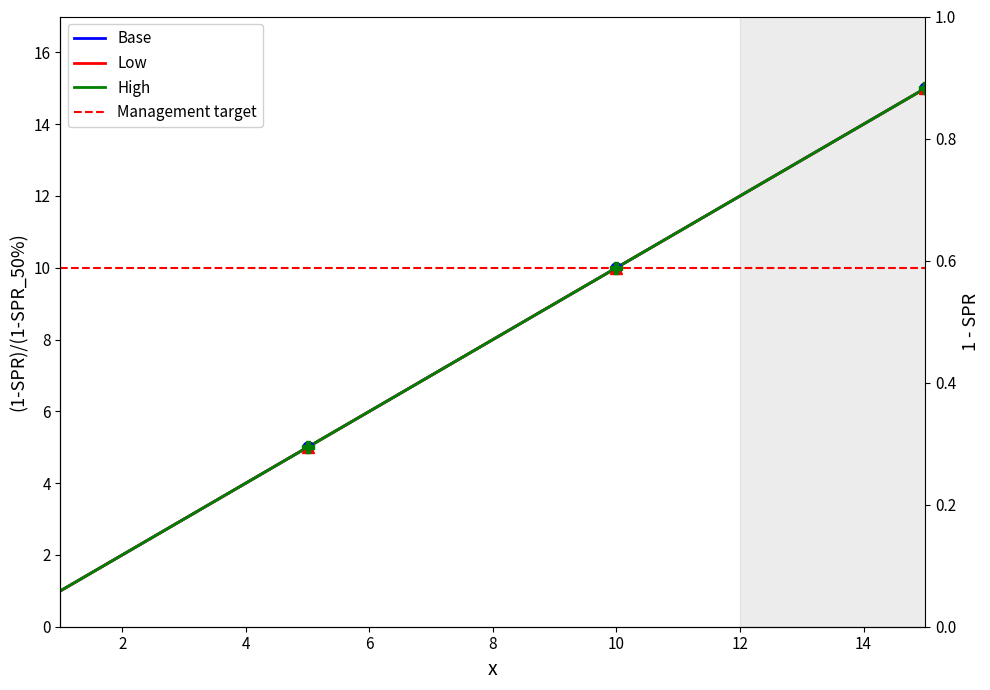

Between 13 and 12, which is larger?

13